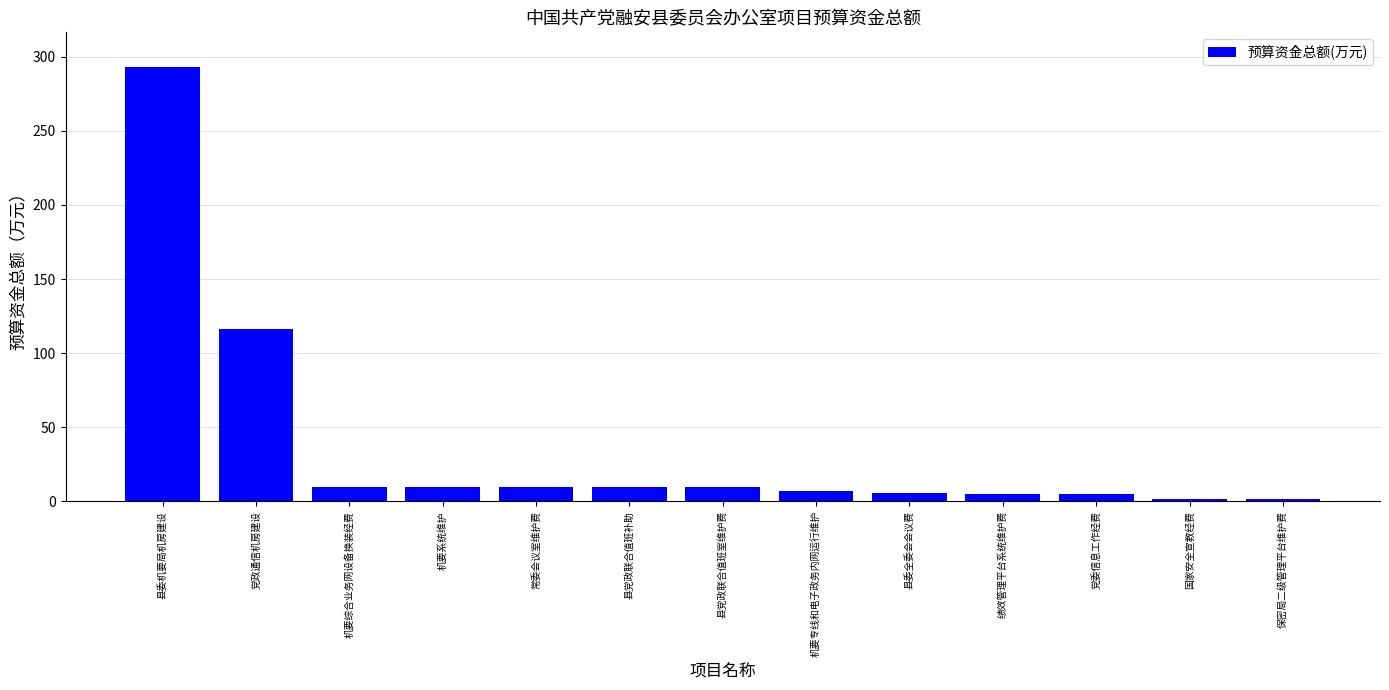

Which has a higher value, 县委全委会会议费 or 县委机要局机房建设?

县委机要局机房建设